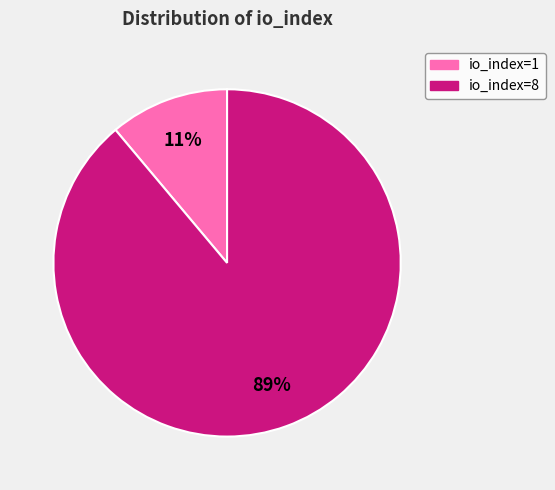

True or false: io_index=8 accounts for 89% of the total.

True